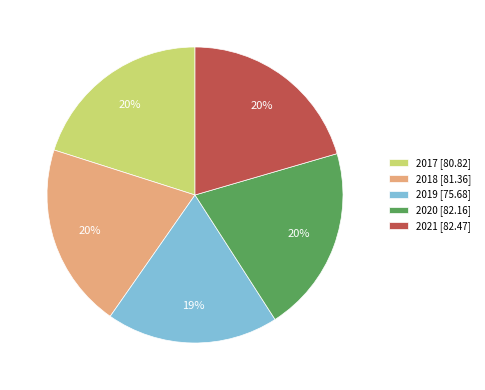

Which category has the smallest portion of the pie?

2019